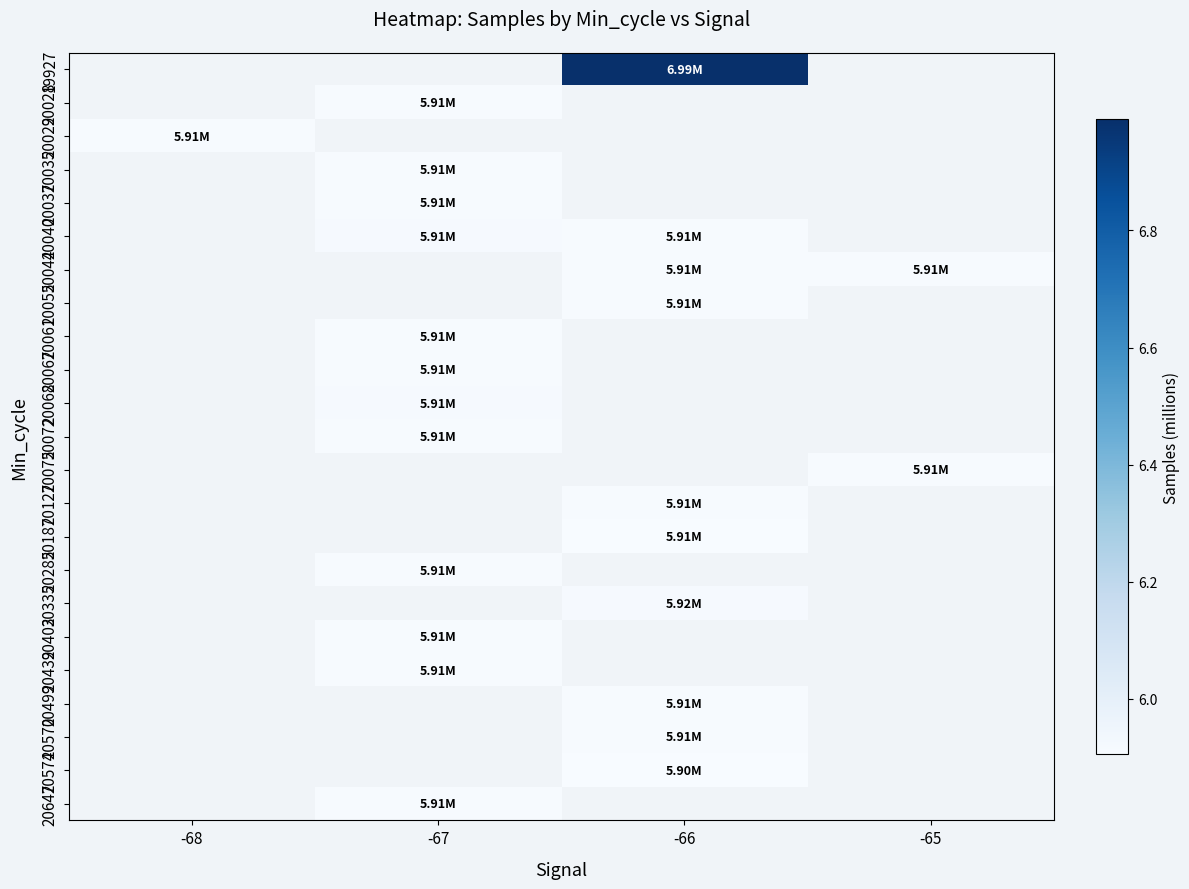

Is the value of 20068 at -68 greater than the value of 20439 at -68?

No